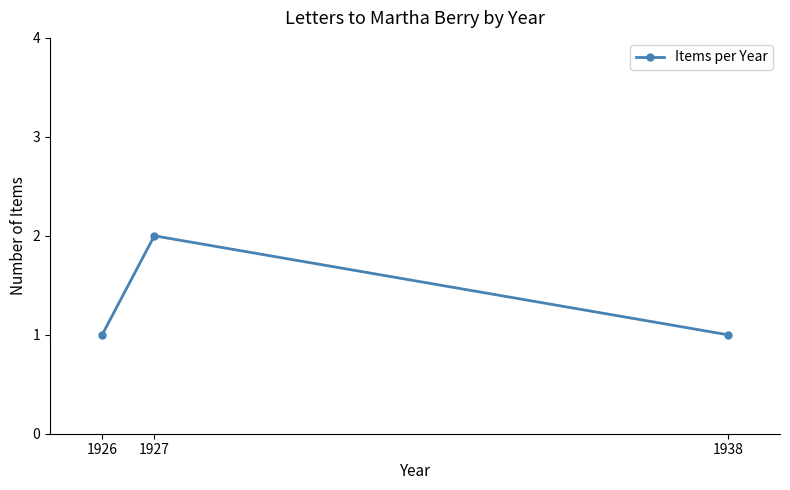

How many series are shown in this chart?

1